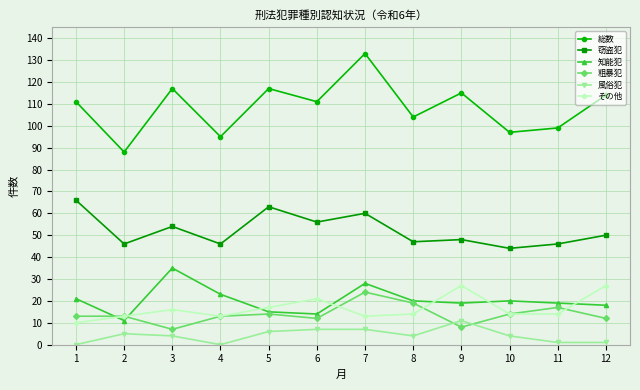

What is the difference between the maximum and second lowest values in the 粗暴犯 series?

16